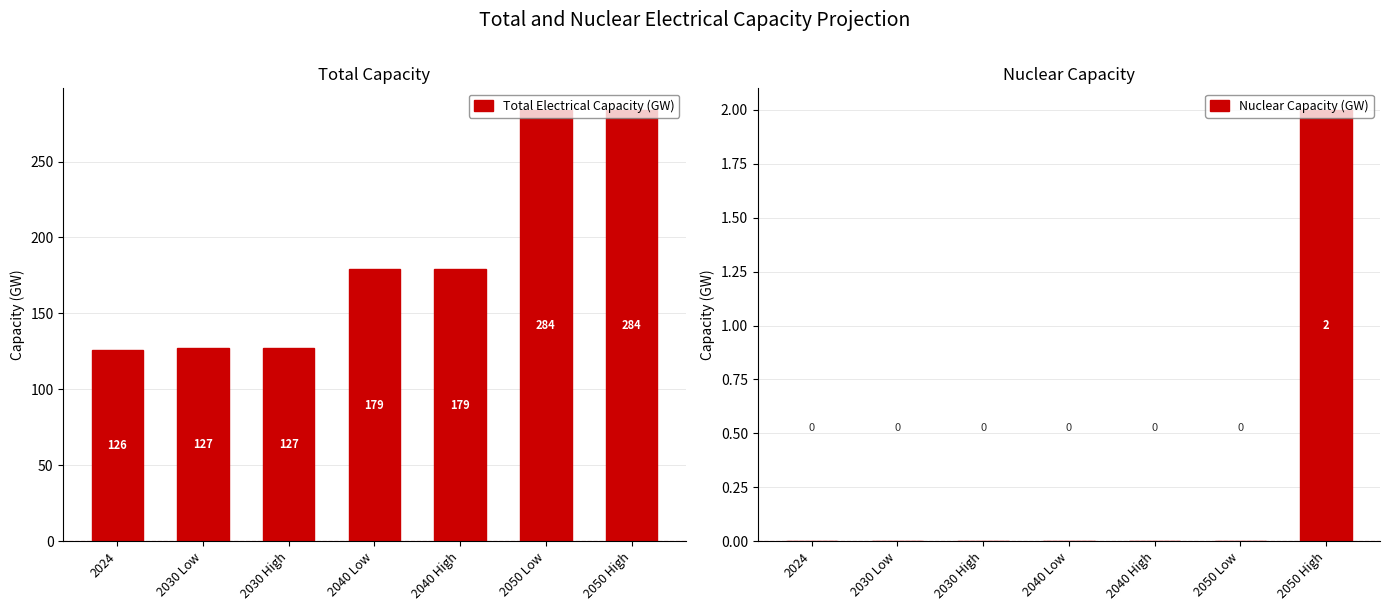

What is the difference between the Nuclear Capacity (GW) values at 2050 High and 2030 High?

2